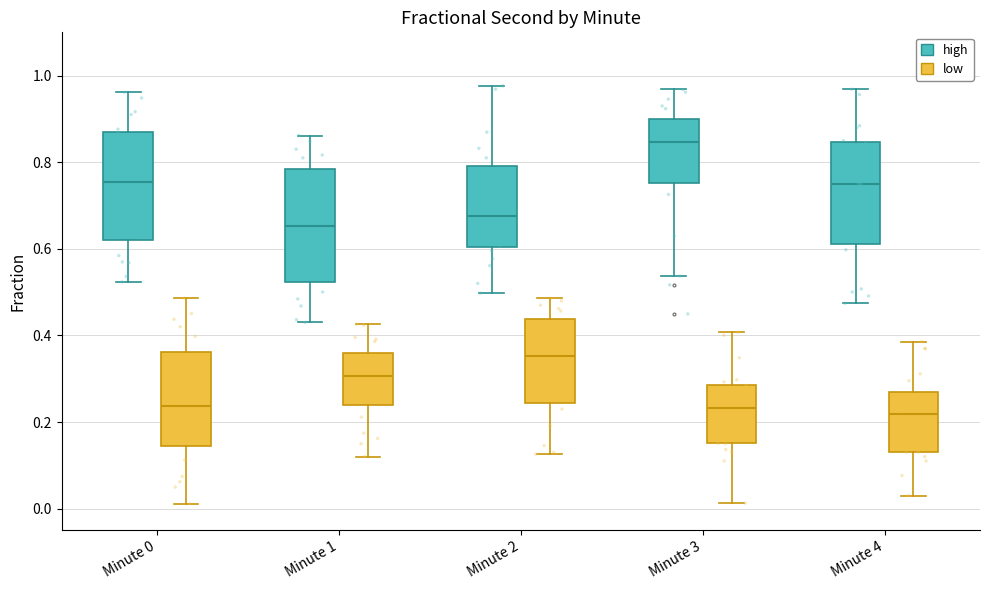

Where does the lower whisker of the box for Minute 2 (low) end on the y-axis? The values are not printed on the chart, so give them approximately, as read against the axis.

0.12